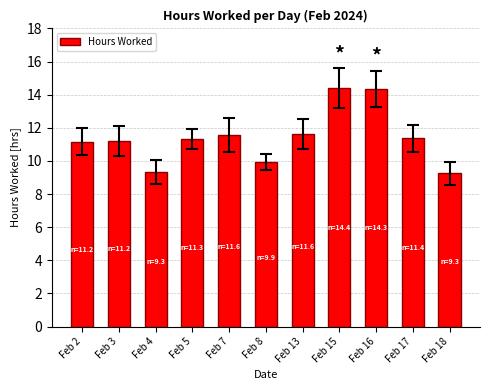

What is the minimum value shown in the chart?

9.3